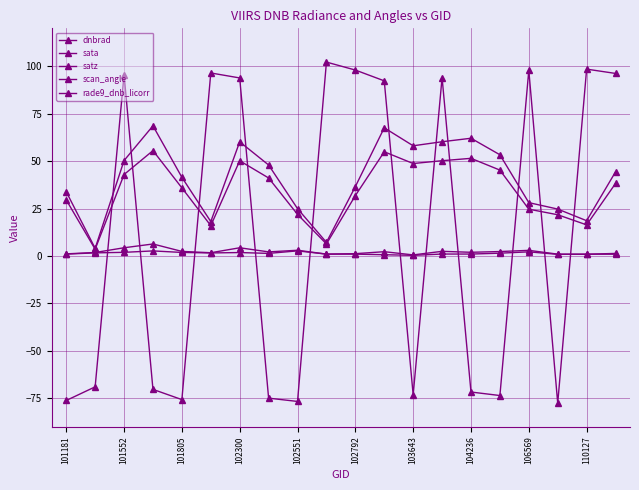

What is the difference between the maximum and minimum values in the satz series?

64.6